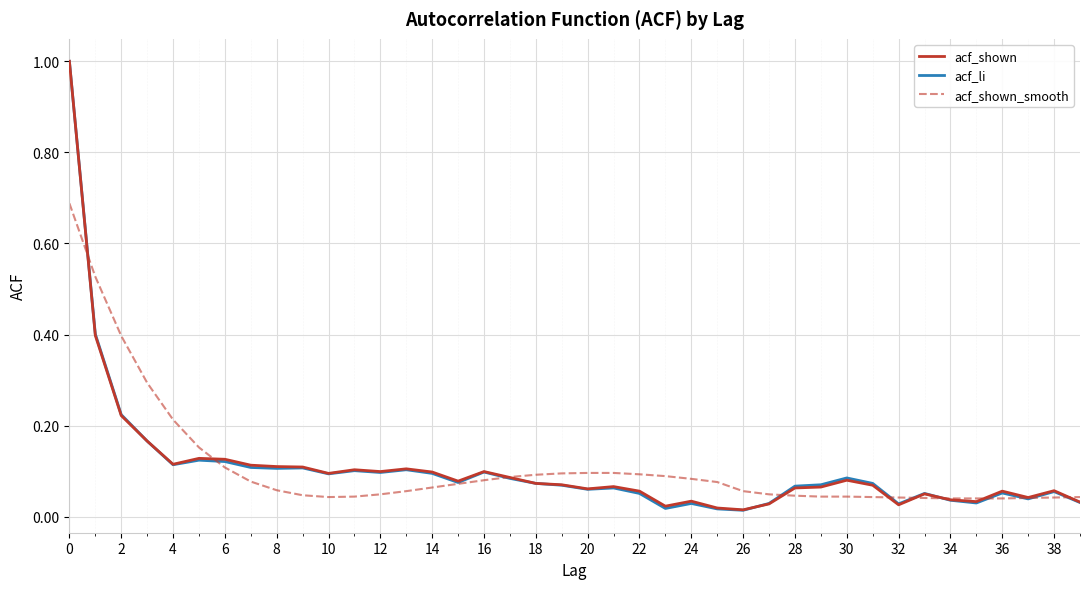

True or false: acf_li and acf_shown intersect in this chart.

True